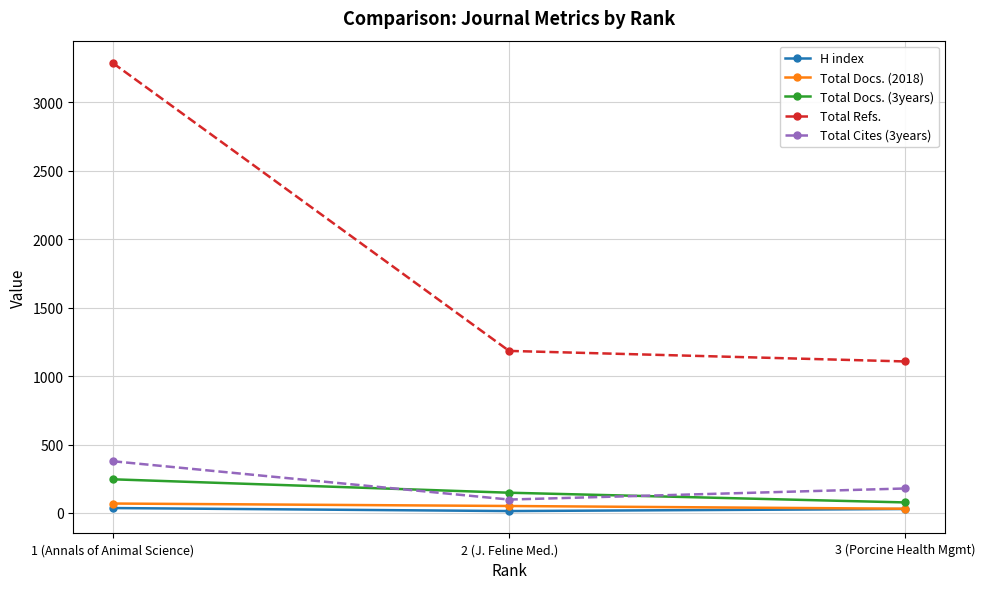

Count the number of data series in this chart.

5